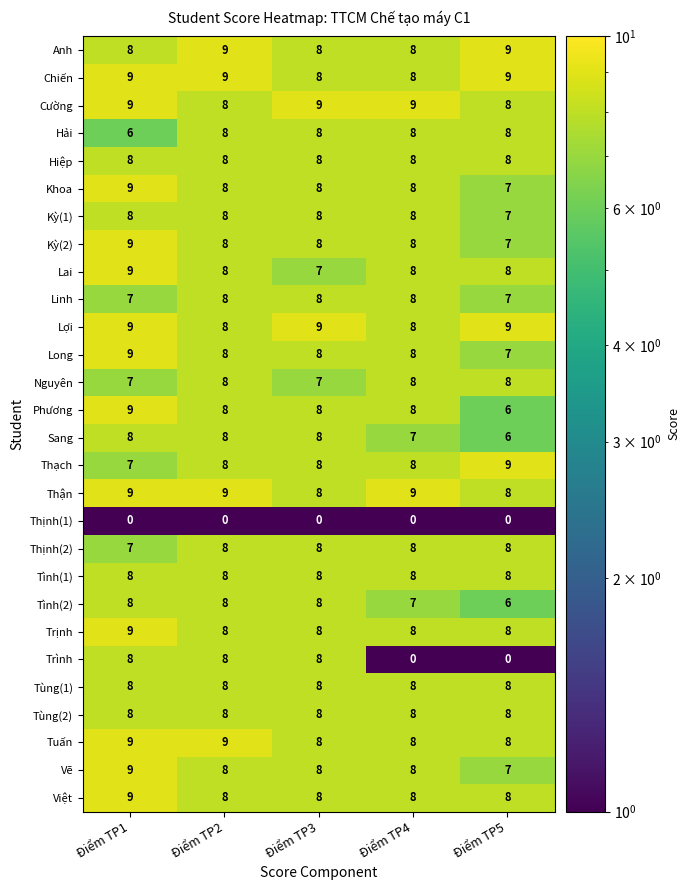

At which category is the sum across all series the highest?

Điểm TP1